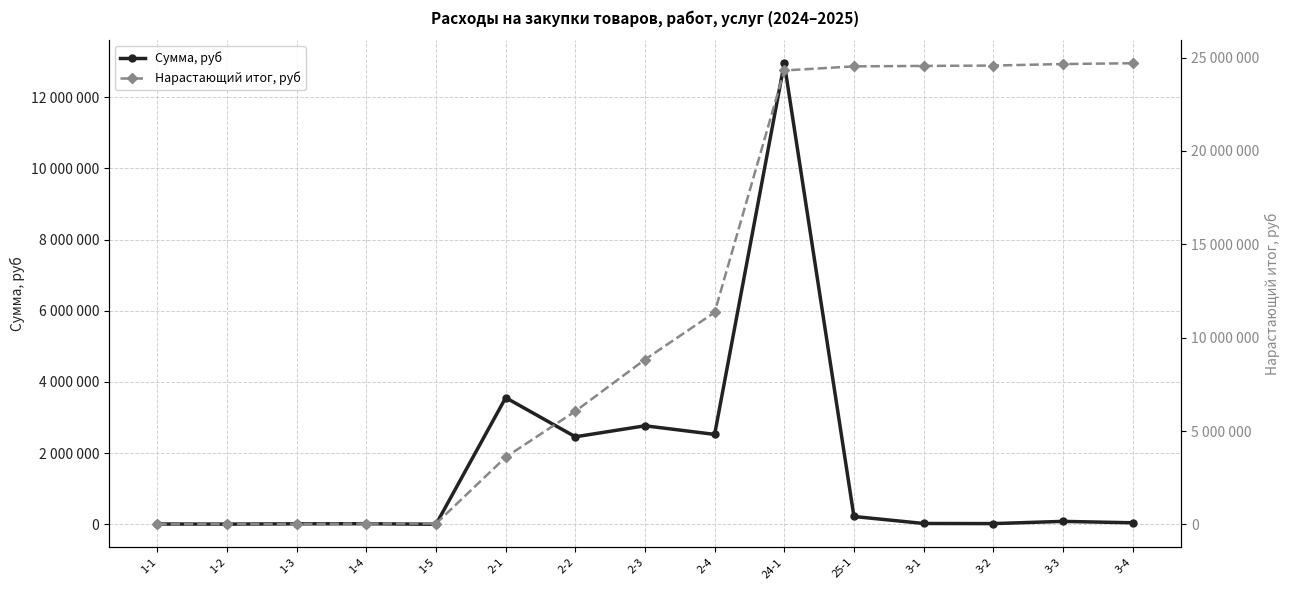

At which label is Сумма, руб closest to 6477916?

2-1